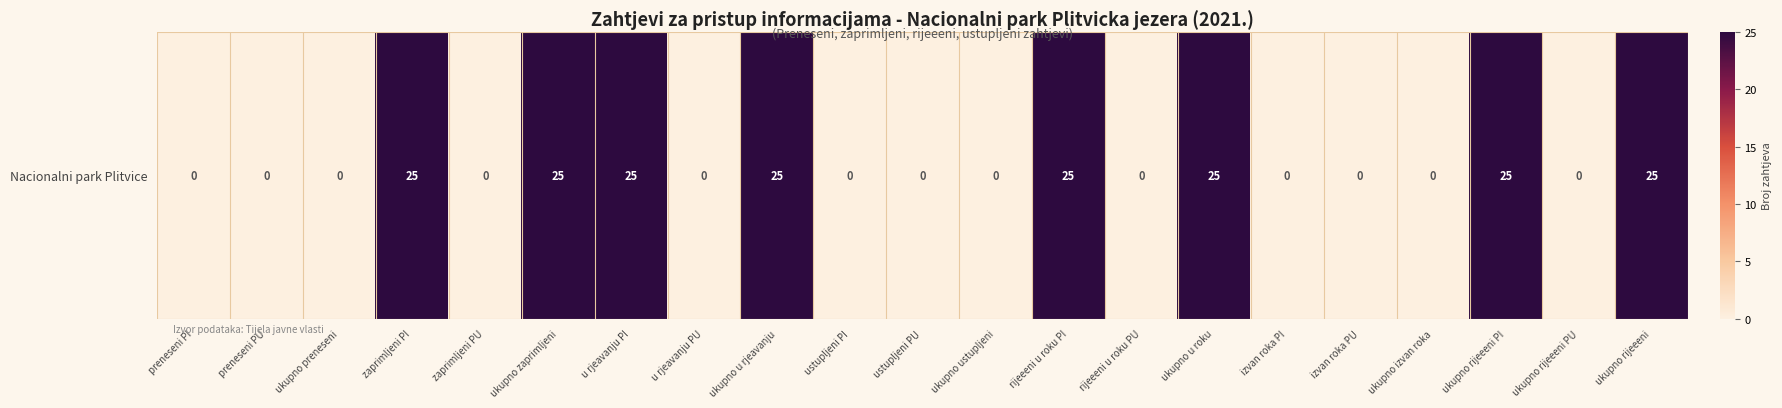

List the labels in order of value, largest first.

zaprimljeni PI, ukupno zaprimljeni, u rjeavanju PI, ukupno u rjeavanju, rijeeeni u roku PI, ukupno u roku, ukupno rijeeeni PI, ukupno rijeeeni, preneseni PI, preneseni PU, ukupno preneseni, zaprimljeni PU, u rjeavanju PU, ustupljeni PI, ustupljeni PU, ukupno ustupljeni, rijeeeni u roku PU, izvan roka PI, izvan roka PU, ukupno izvan roka, ukupno rijeeeni PU